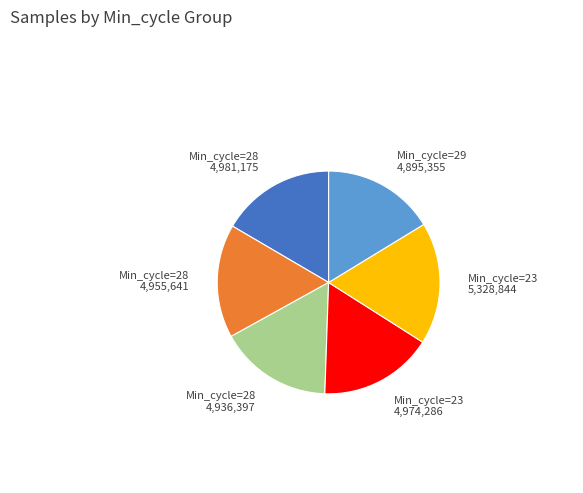

Does any single category account for the majority?

No